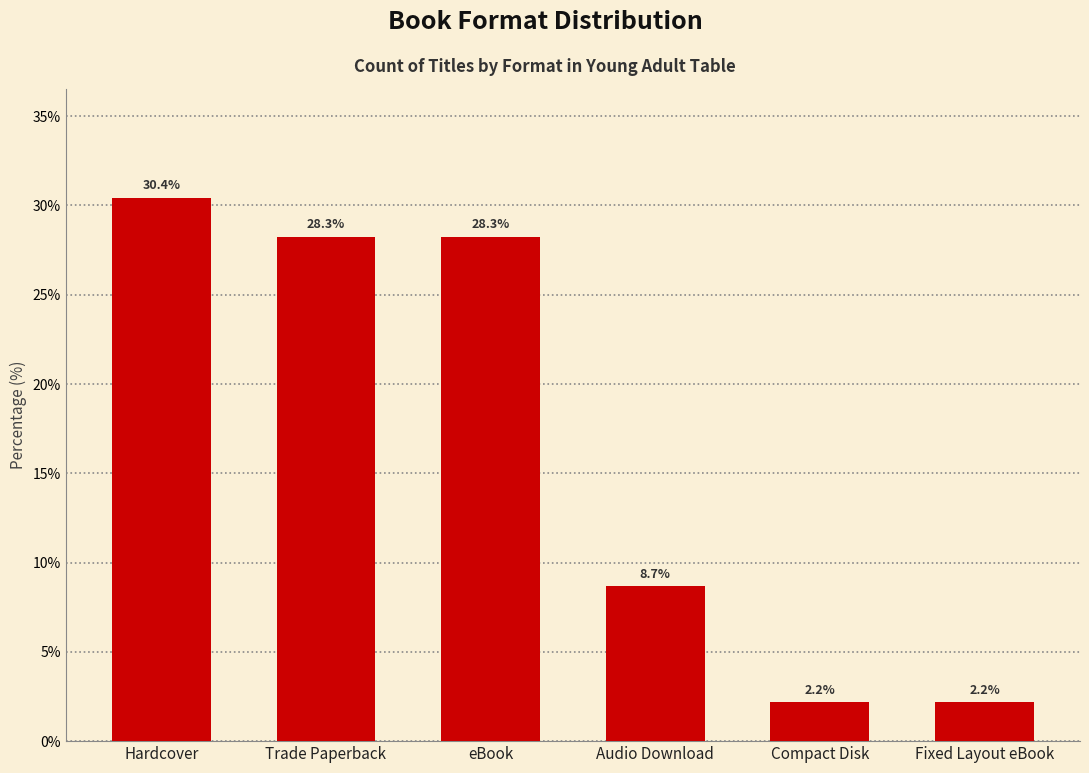

What is the difference between the values at eBook and Compact Disk?

26.1